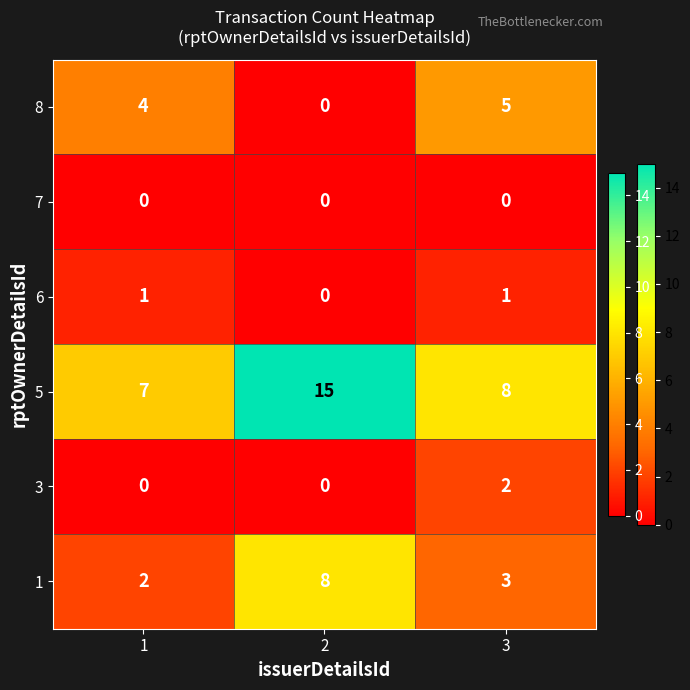

Which series has the widest spread of values?

5